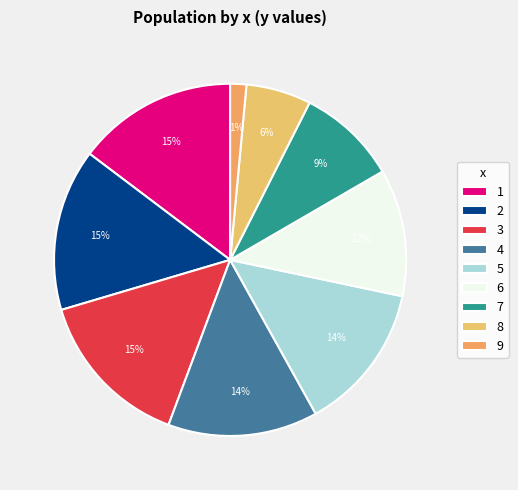

How many segments does this pie chart have?

9